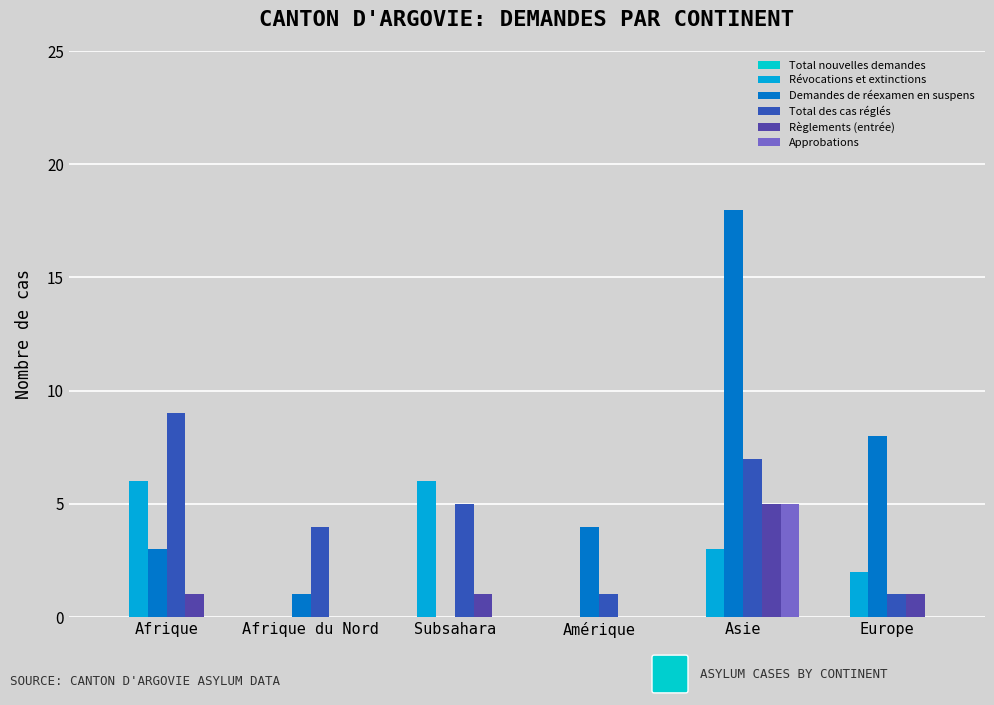

Does the chart contain stacked bars?

No